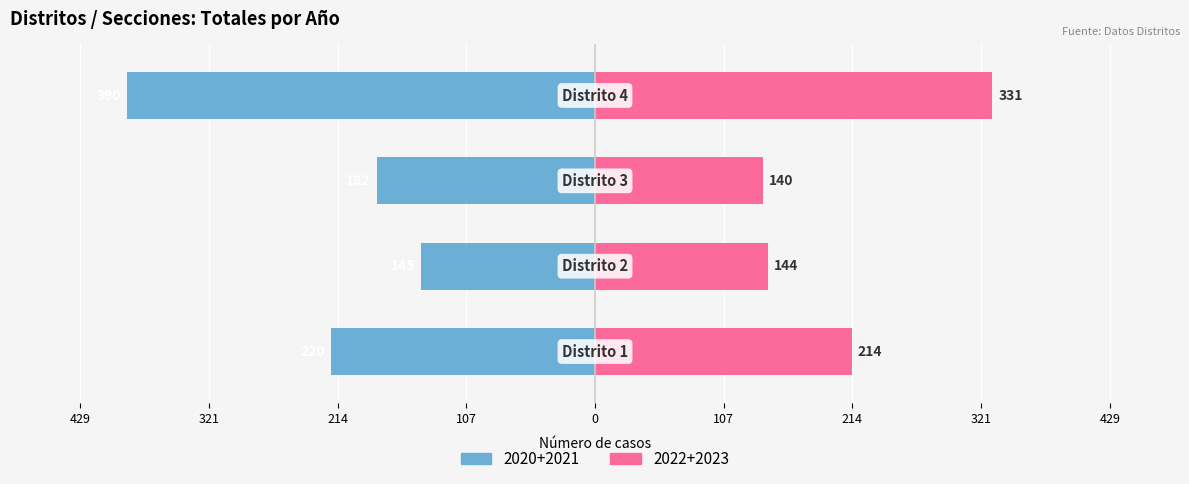

The value of 2022 at Distrito 3 is 82. True or false?

False